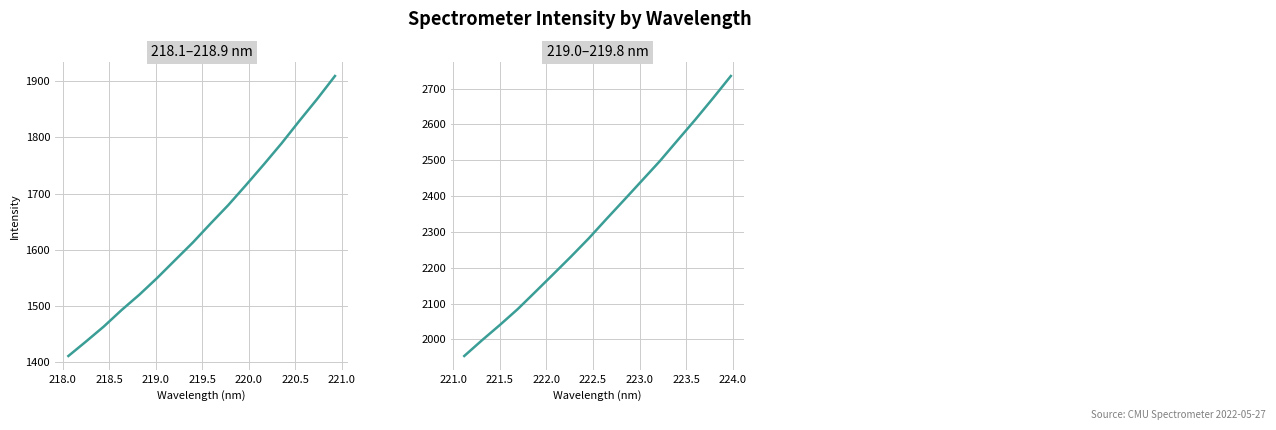

What is the value of the 11th point from the left?

2443.5